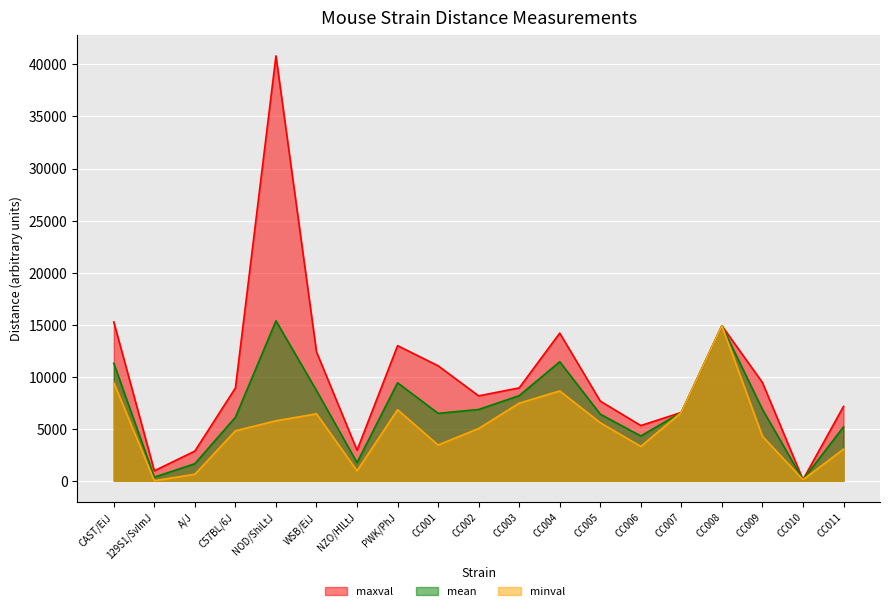

Which series has the largest range (max minus min)?

maxval